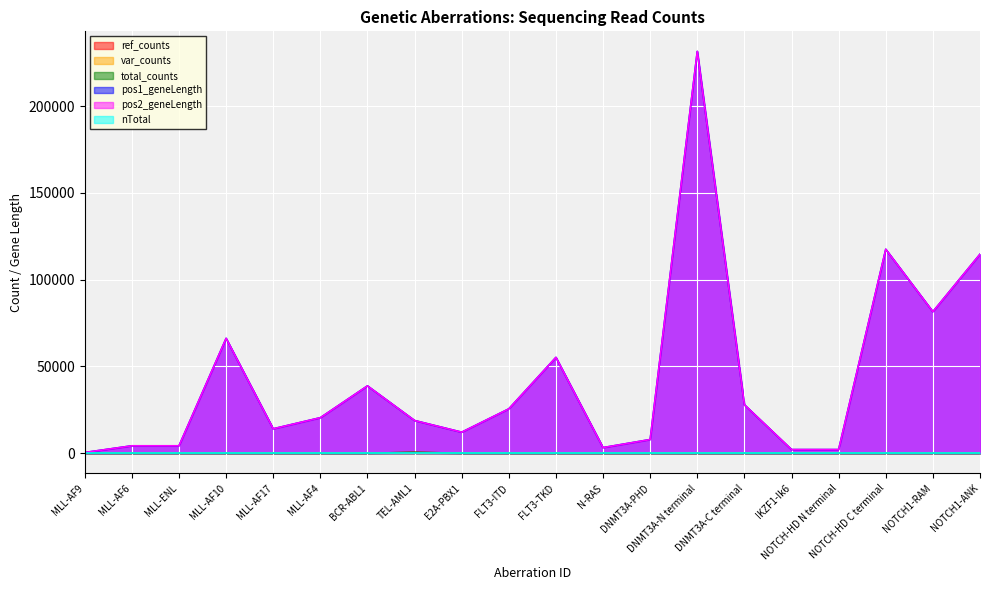

List the labels in order of pos1_geneLength value, smallest first.

MLL-AF9, IKZF1-Ik6, NOTCH-HD N terminal, N-RAS, MLL-AF6, MLL-ENL, DNMT3A-PHD, E2A-PBX1, MLL-AF17, TEL-AML1, MLL-AF4, FLT3-ITD, DNMT3A-C terminal, BCR-ABL1, FLT3-TKD, MLL-AF10, NOTCH1-RAM, NOTCH1-ANK, NOTCH-HD C terminal, DNMT3A-N terminal